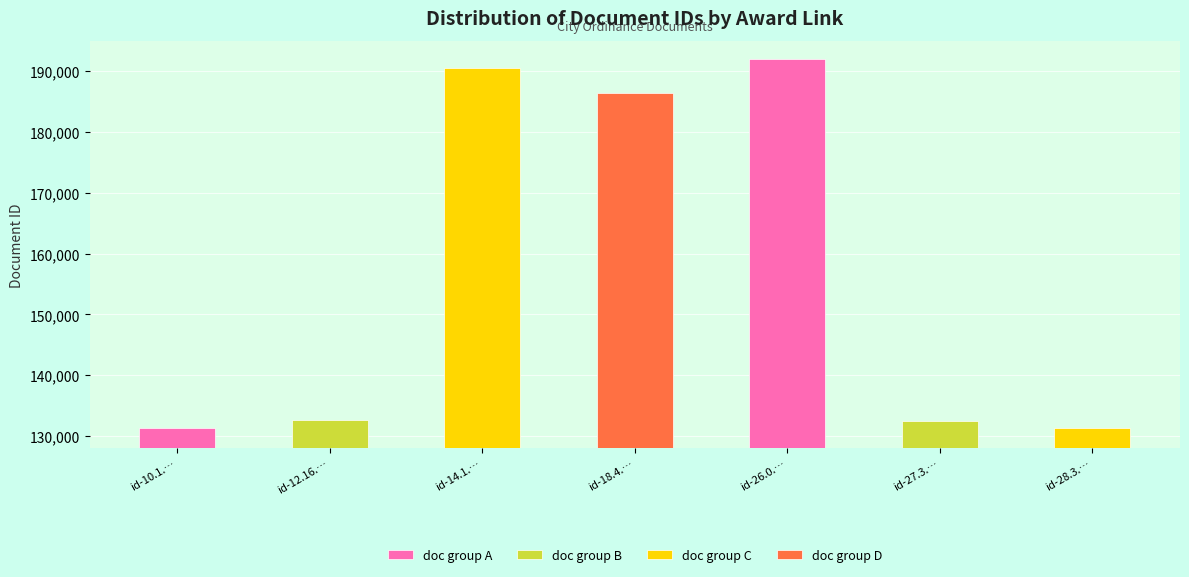

What is the smallest value displayed?

131329